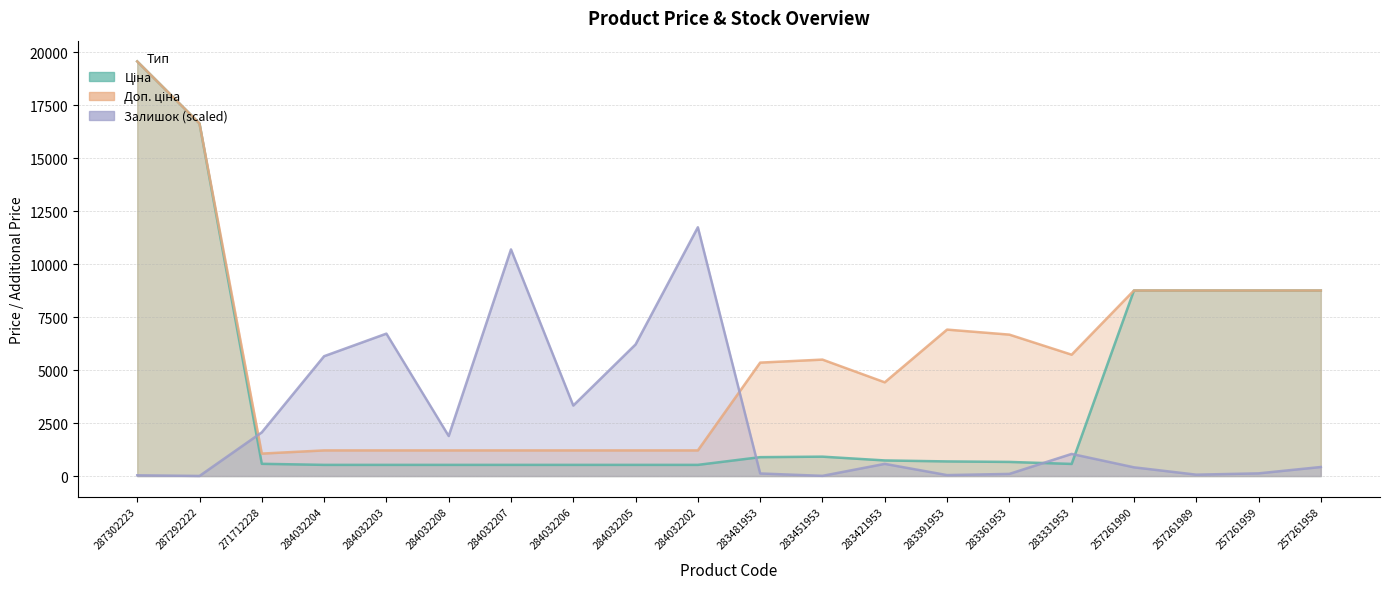

What is the difference between the Залишок values at 287292222 and 287302223?

30.6